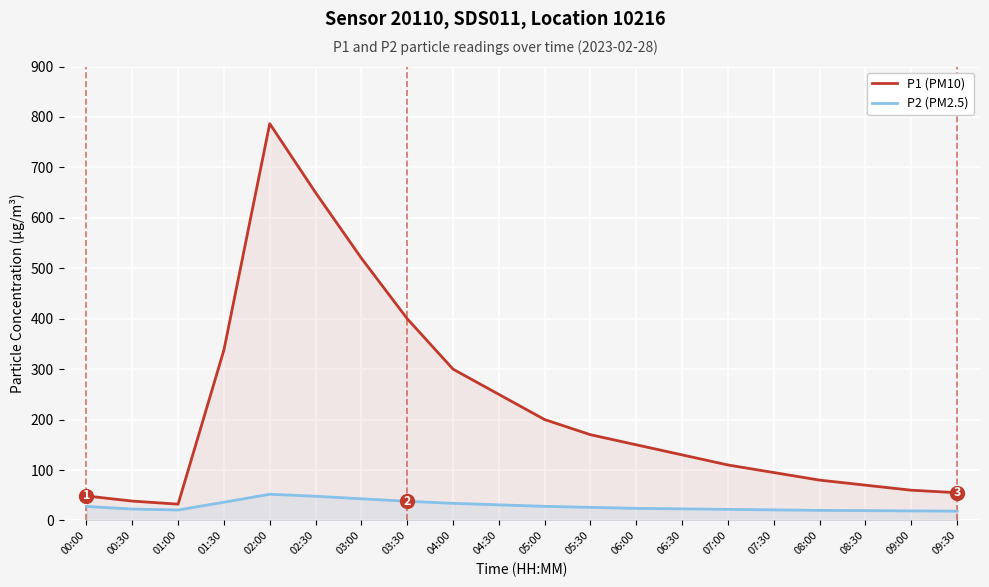

The value of P2 (PM2.5) at 09:00 is 19.0. True or false?

True